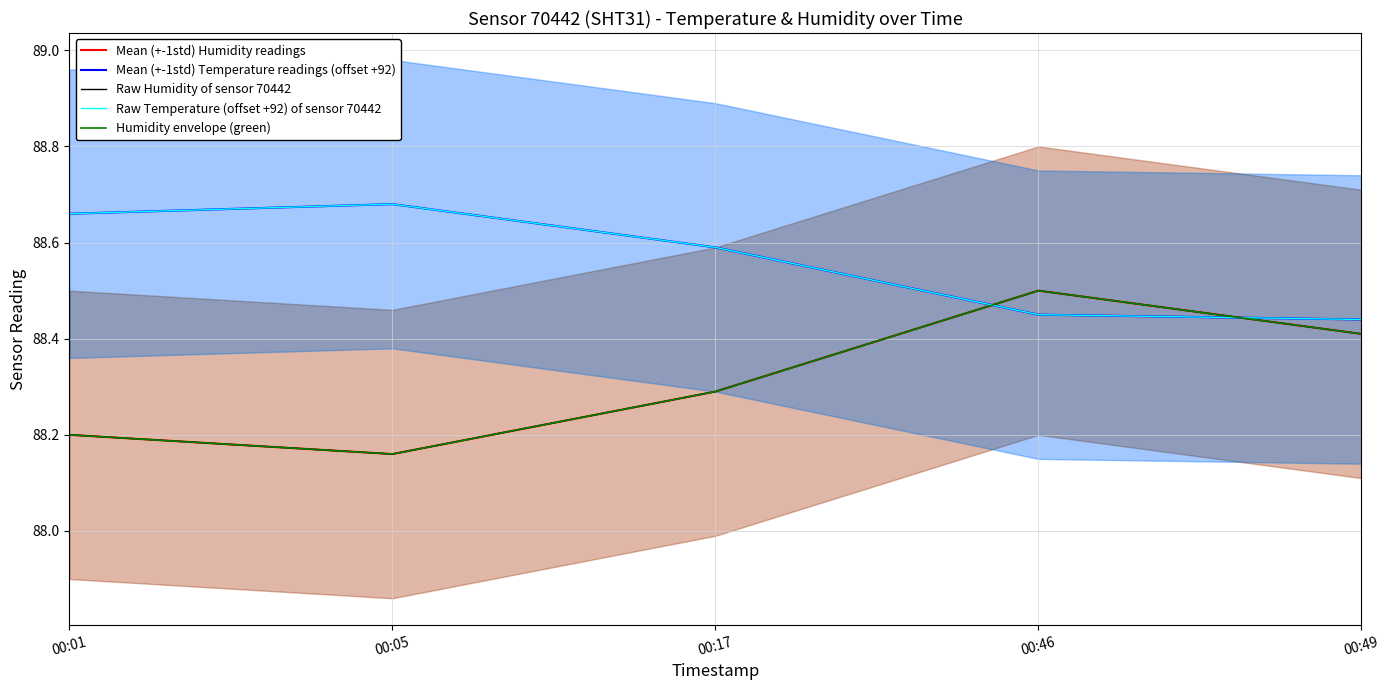

Reading left to right, transcribe all the data shown in this chart.

Mean (+-1std) Humidity readings: 88.2	88.2	88.3	88.5	88.4
Mean (+-1std) Temperature readings (offset +92): 88.7	88.7	88.6	88.5	88.4
Raw Humidity of sensor 70442: 88.2	88.2	88.3	88.5	88.4
Raw Temperature (offset +92) of sensor 70442: 88.7	88.7	88.6	88.5	88.4
Humidity envelope (green): 88.2	88.2	88.3	88.5	88.4